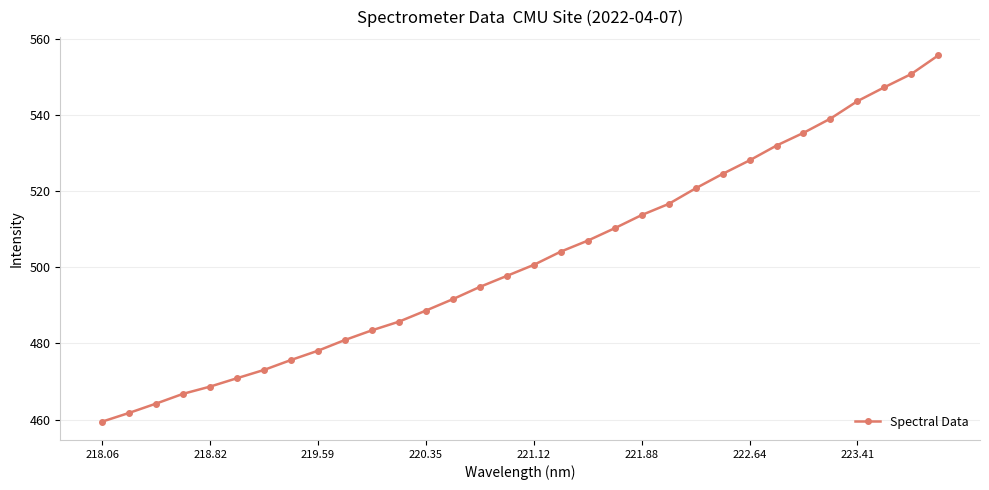

What is the smallest value displayed?

459.4